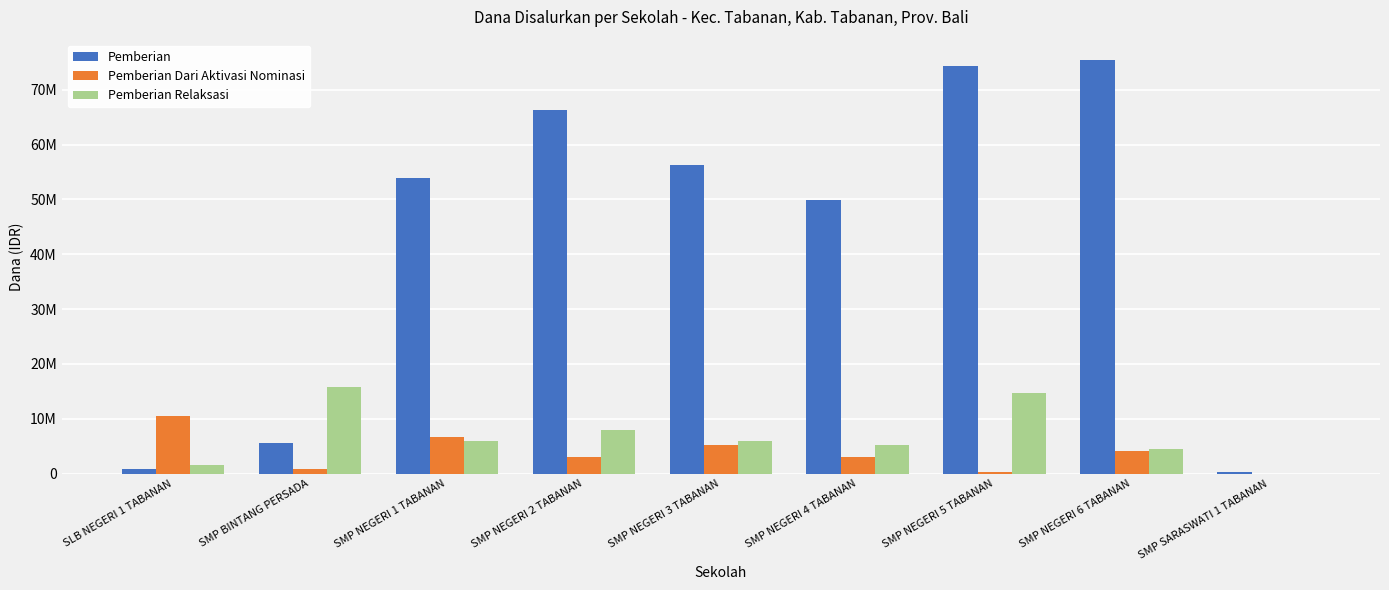

What are all the series names shown in the legend?

Pemberian, Pemberian Dari Aktivasi Nominasi, Pemberian Relaksasi